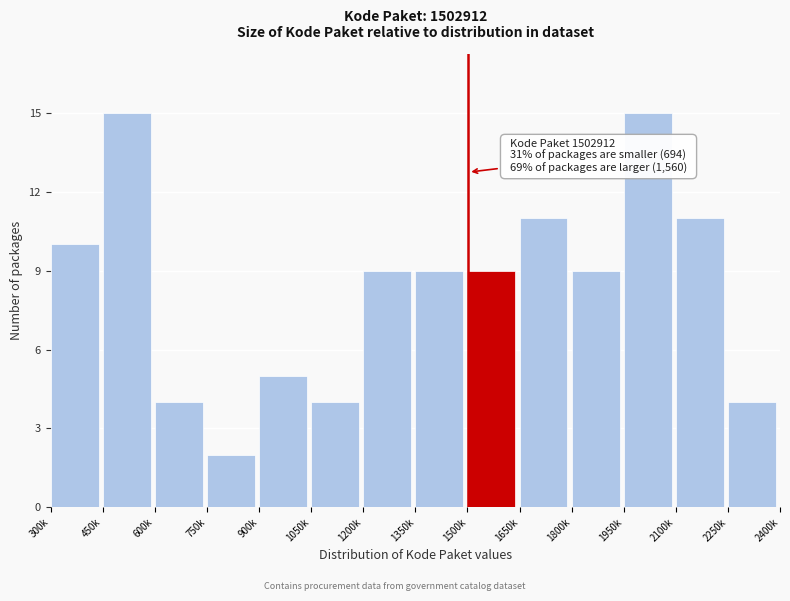

Reading right to left, list all the values displayed in this chart.

4	11	15	9	11	9	9	9	4	5	2	4	15	10